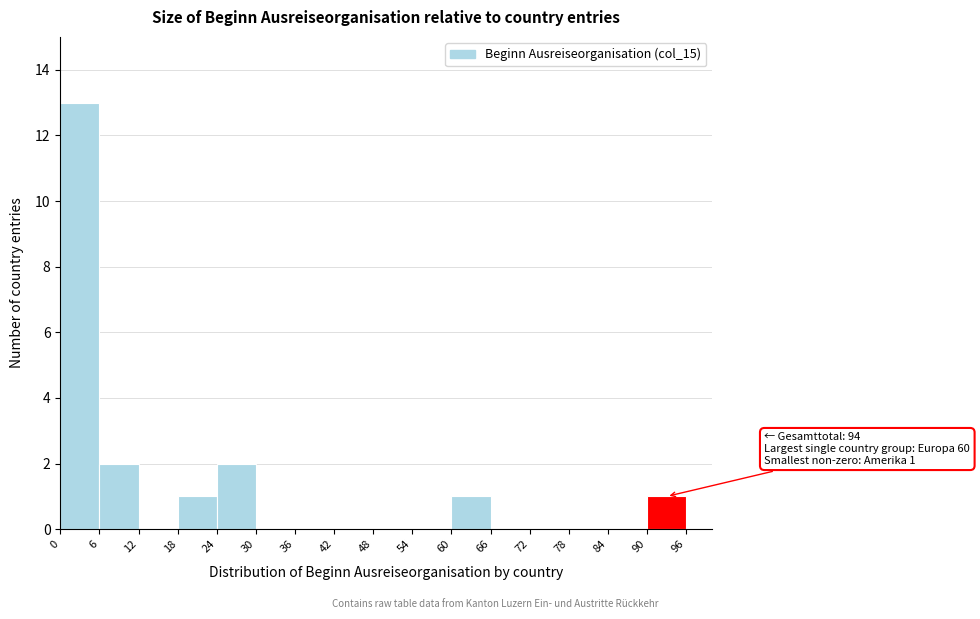

Over which range of the x-axis is the bar tallest?

0 to 6